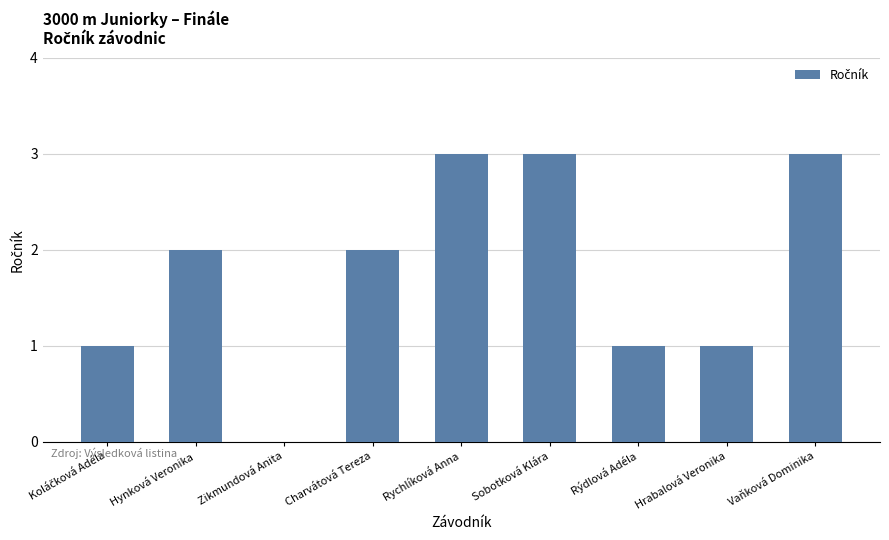

What is the sum of the values at Charvátová Tereza and Sobotková Klára?

5